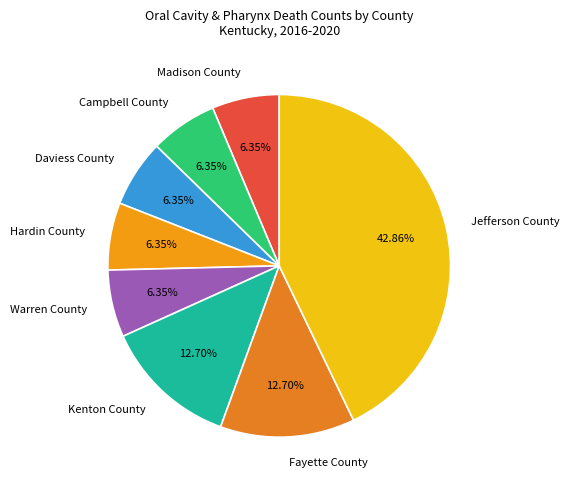

To the nearest percent, what is the combined percentage of Hardin County and Kenton County?

19%